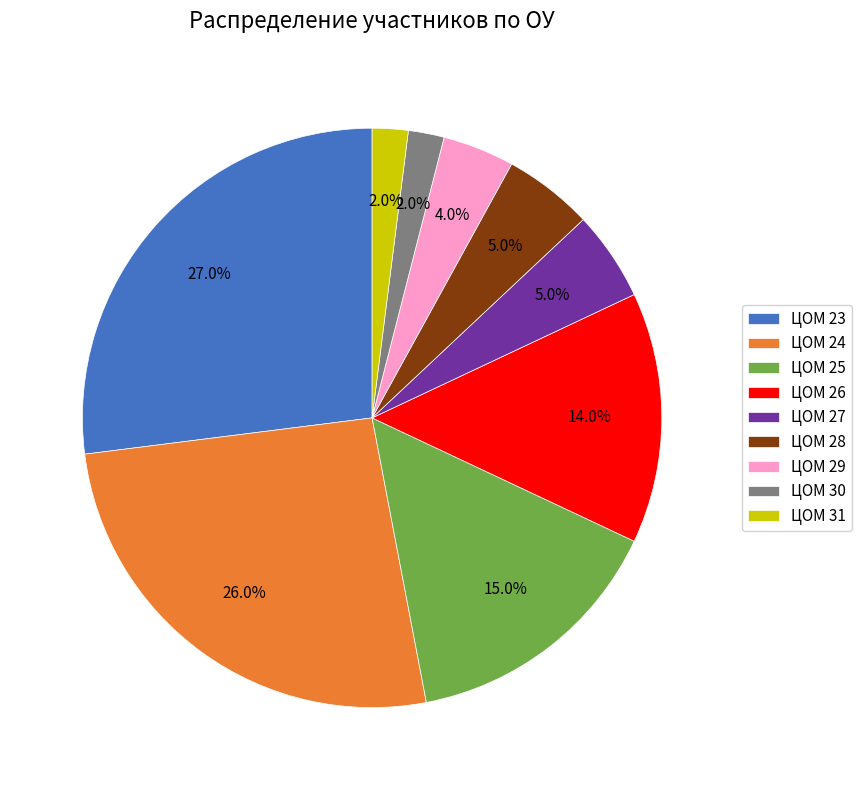

True or false: ЦОМ 29 accounts for 4% of the total.

True